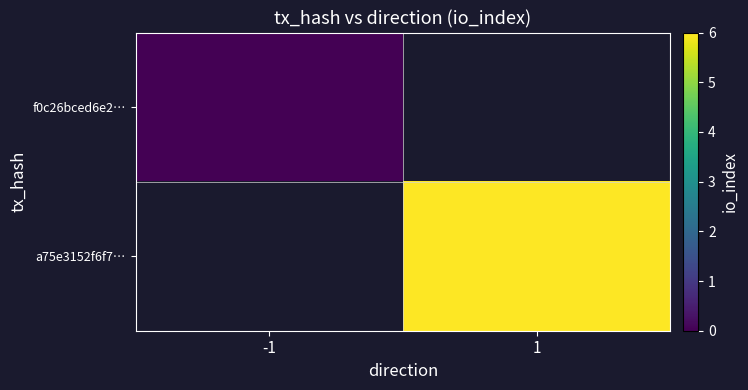

At how many categories does at least one series exceed 2?

1